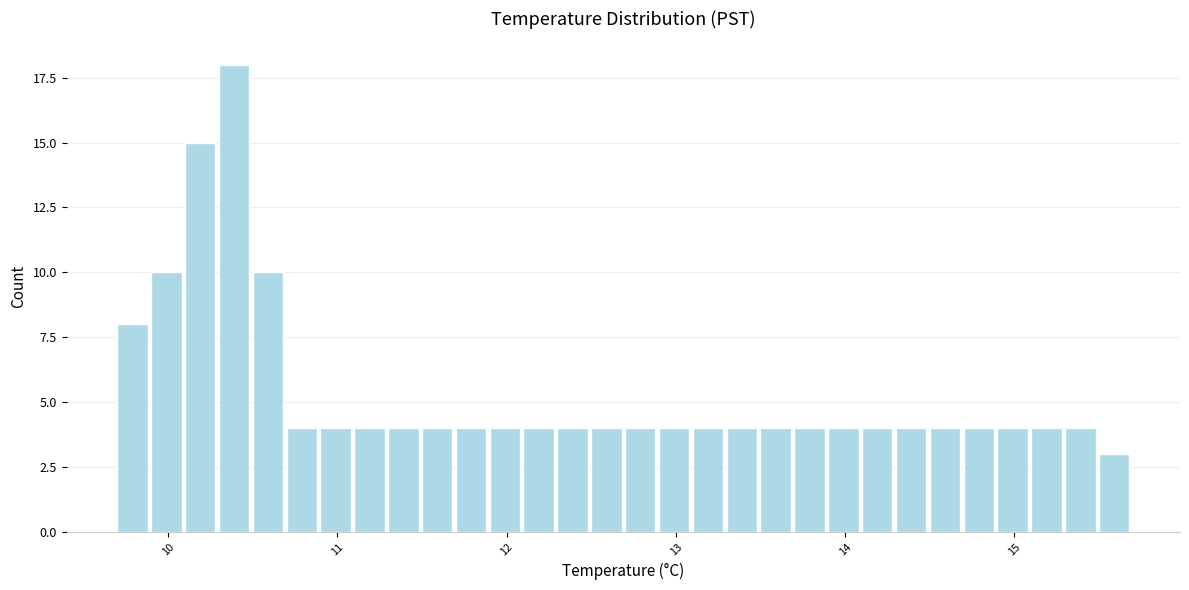

Read against the x-axis, roughly where is the centre of the tallest bar?

10.4